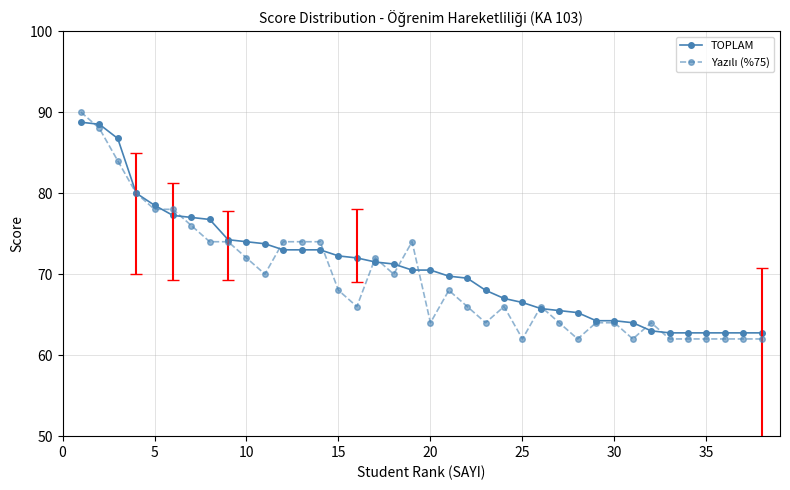

What is the value of the TOPLAM point at the 32nd from the left?

63.0